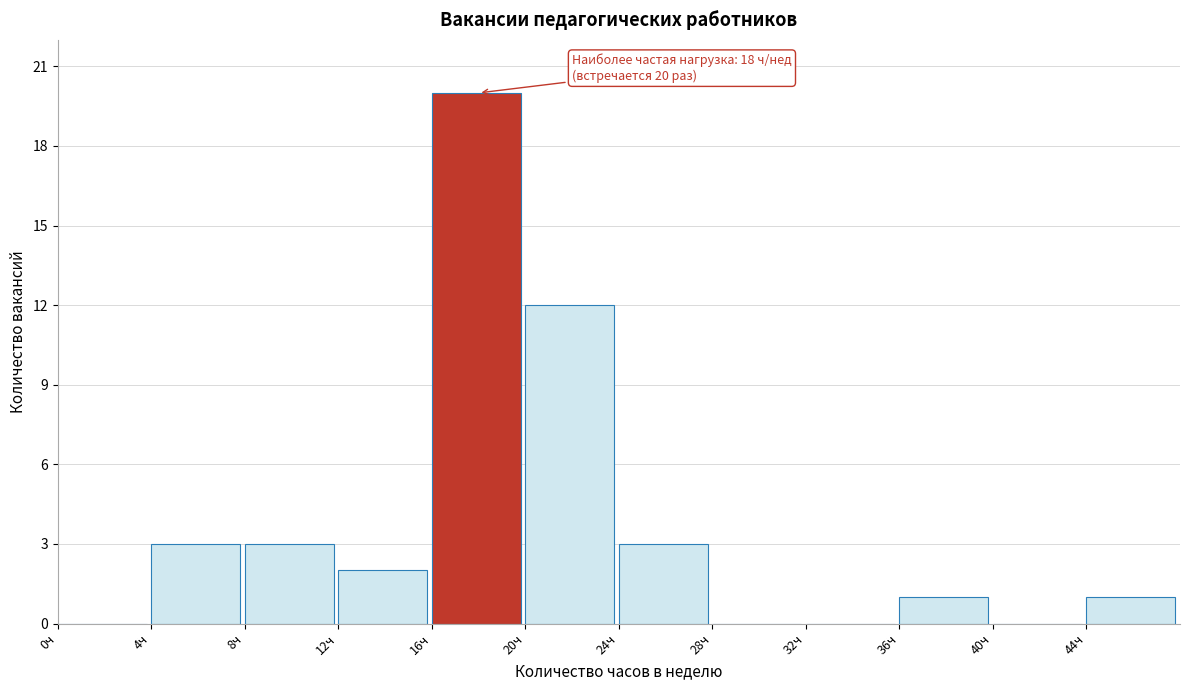

Over which range of the x-axis is the bar tallest?

16 to 20